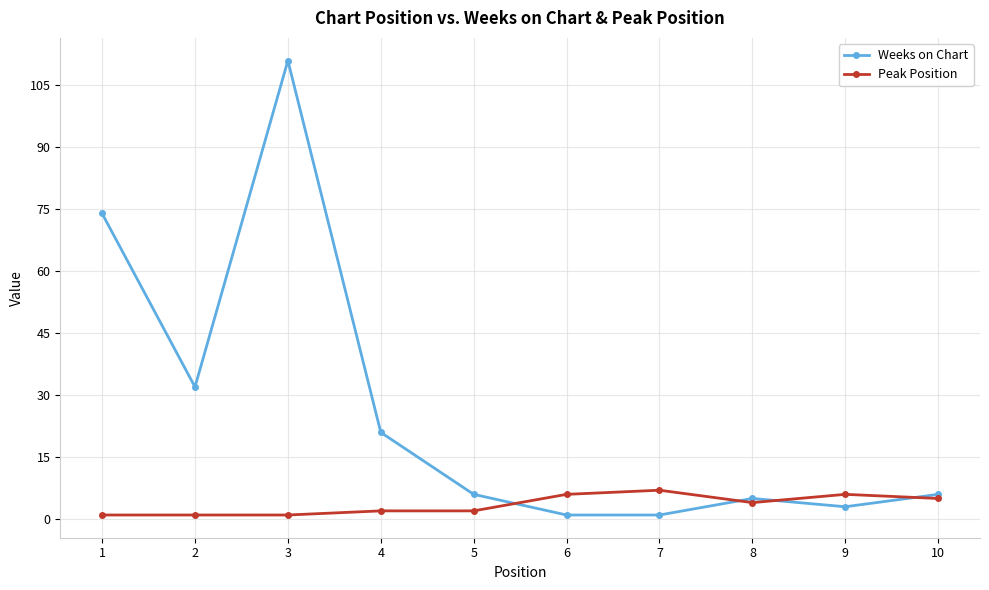

What is the minimum value shown in the chart?

1